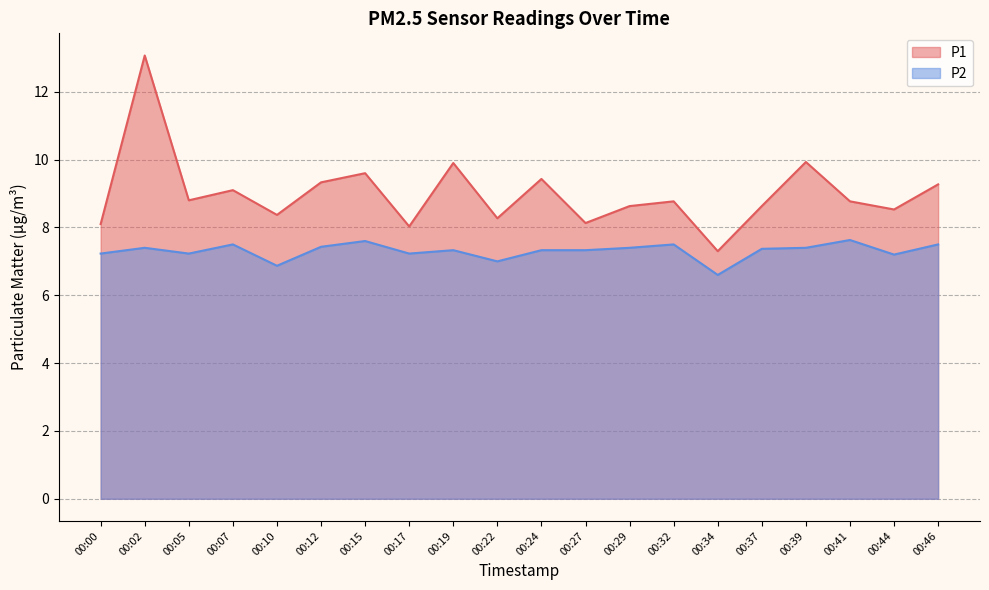

Reading right to left, extract all data points from this chart.

P1: 9.3	8.5	8.8	9.9	8.6	7.3	8.8	8.6	8.1	9.4	8.3	9.9	8.0	9.6	9.3	8.4	9.1	8.8	13.1	8.1
P2: 7.5	7.2	7.6	7.4	7.4	6.6	7.5	7.4	7.3	7.3	7.0	7.3	7.2	7.6	7.4	6.9	7.5	7.2	7.4	7.2